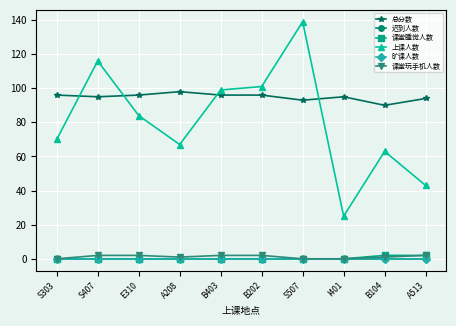

What is the label of the 3rd point from the right?

I401